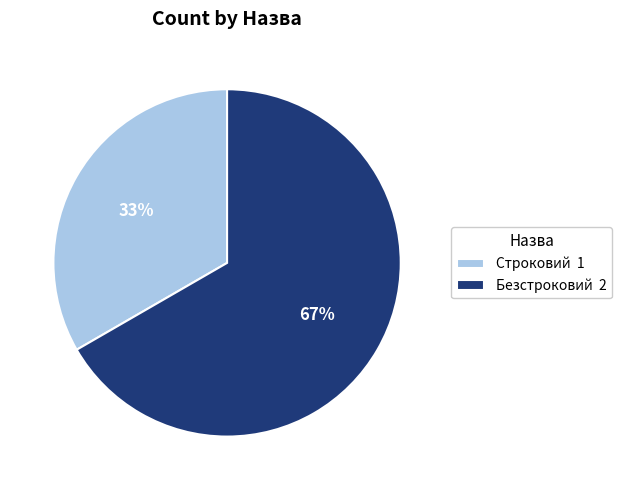

Is there a majority slice in this chart?

Yes